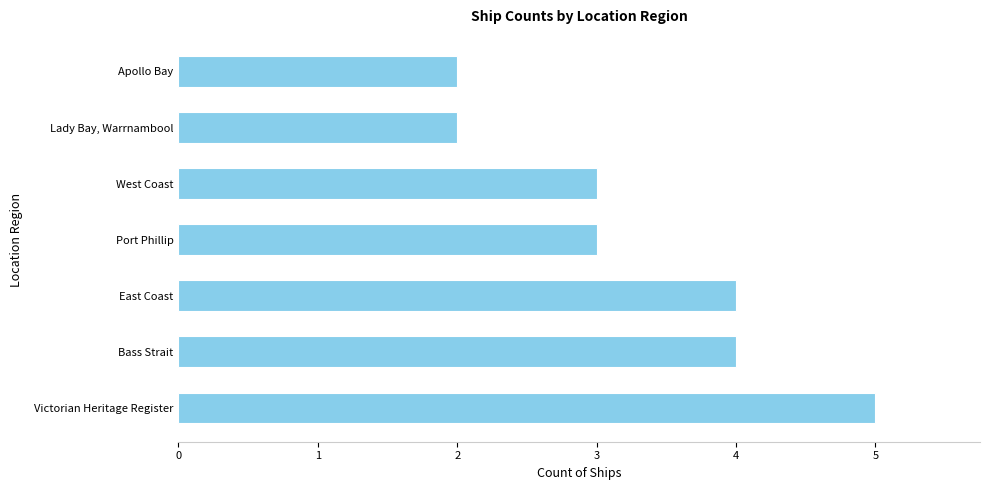

What is the minimum value shown in the chart?

2